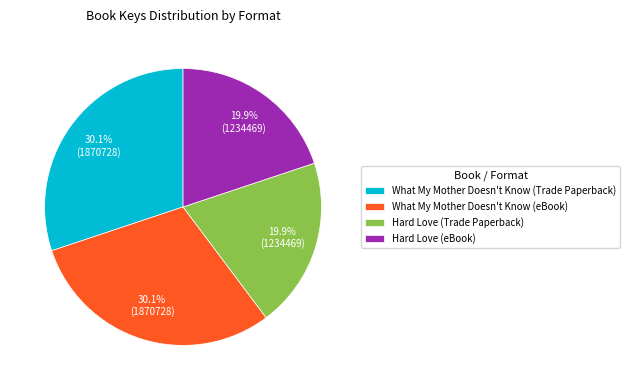

True or false: Hard Love (Trade Paperback) accounts for 29% of the total.

False